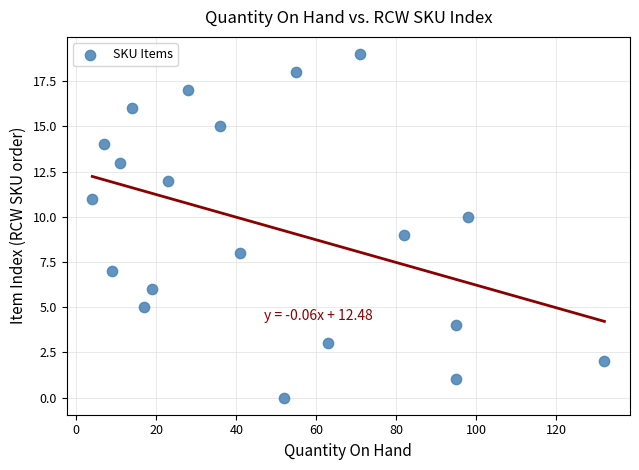

What is the range of Y values (max minus min)?

19